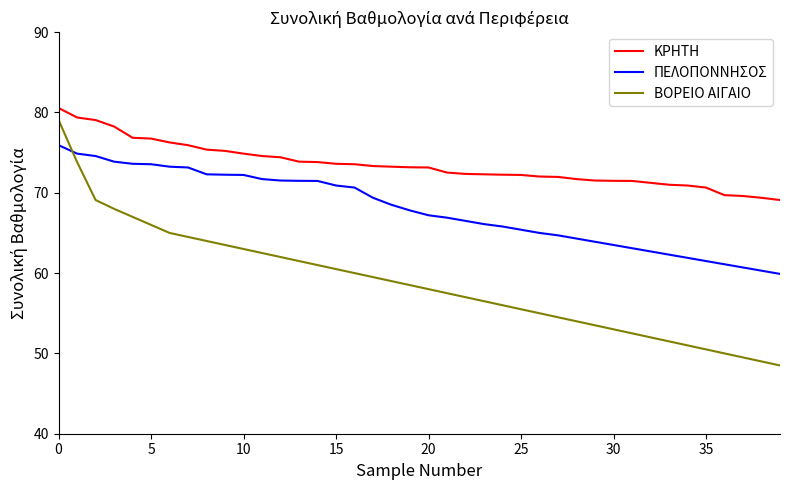

After their last crossing, which series has the higher values: ΠΕΛΟΠΟΝΝΗΣΟΣ or ΒΟΡΕΙΟ ΑΙΓΑΙΟ?

ΠΕΛΟΠΟΝΝΗΣΟΣ